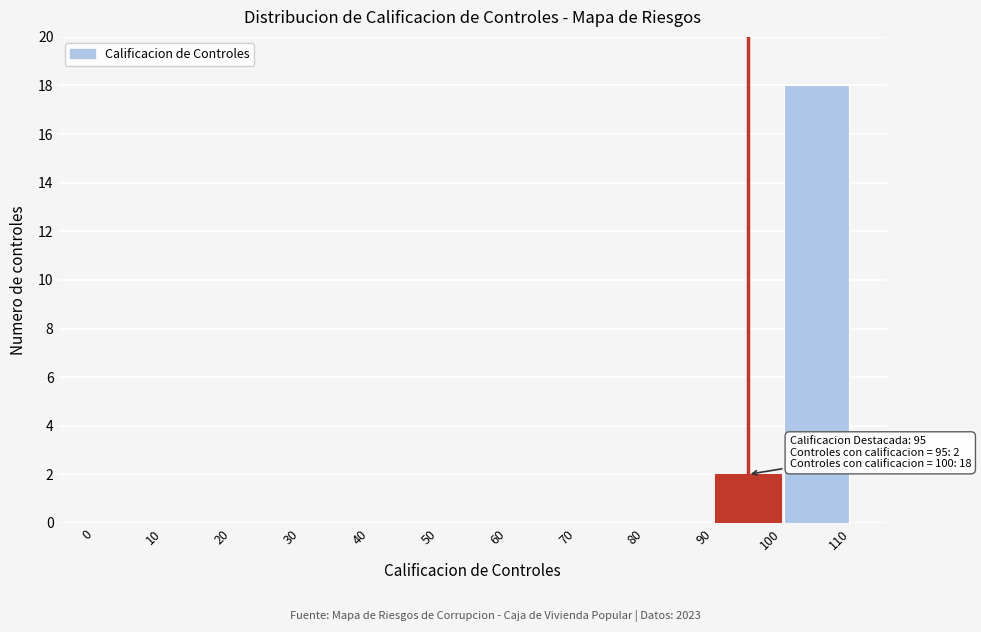

Which range on the x-axis has the tallest bar?

100 to 110